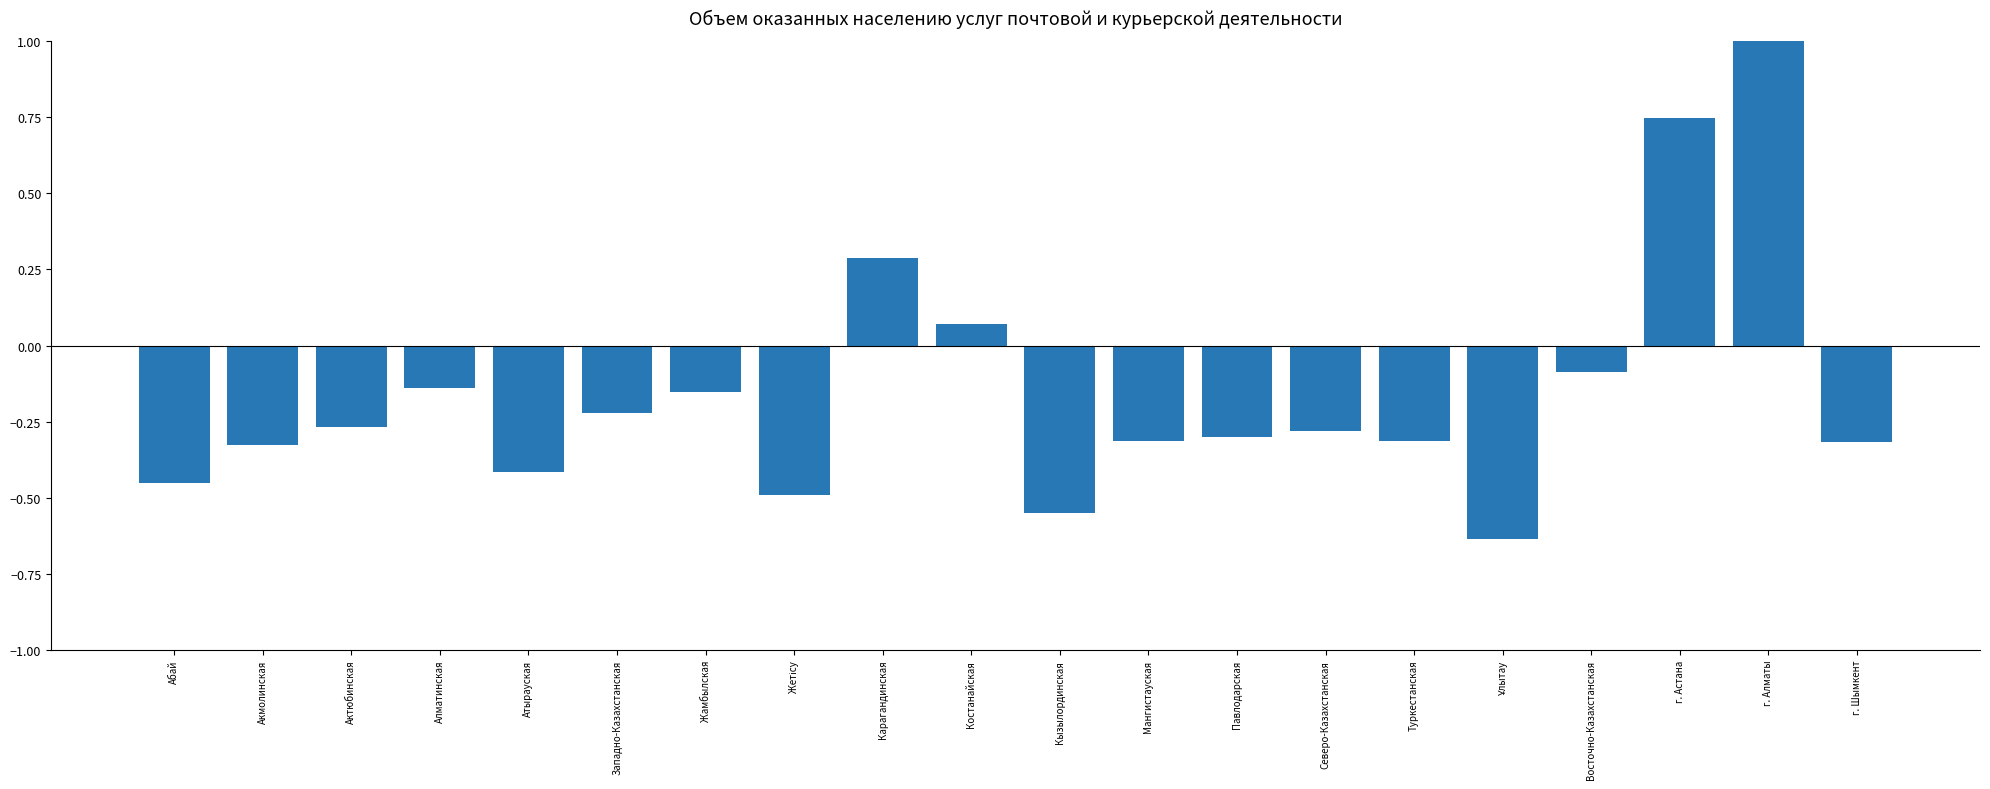

Reading left to right, extract all data points from this chart.

-0.5	-0.3	-0.3	-0.1	-0.4	-0.2	-0.2	-0.5	0.3	0.1	-0.5	-0.3	-0.3	-0.3	-0.3	-0.6	-0.1	0.7	4.2	-0.3